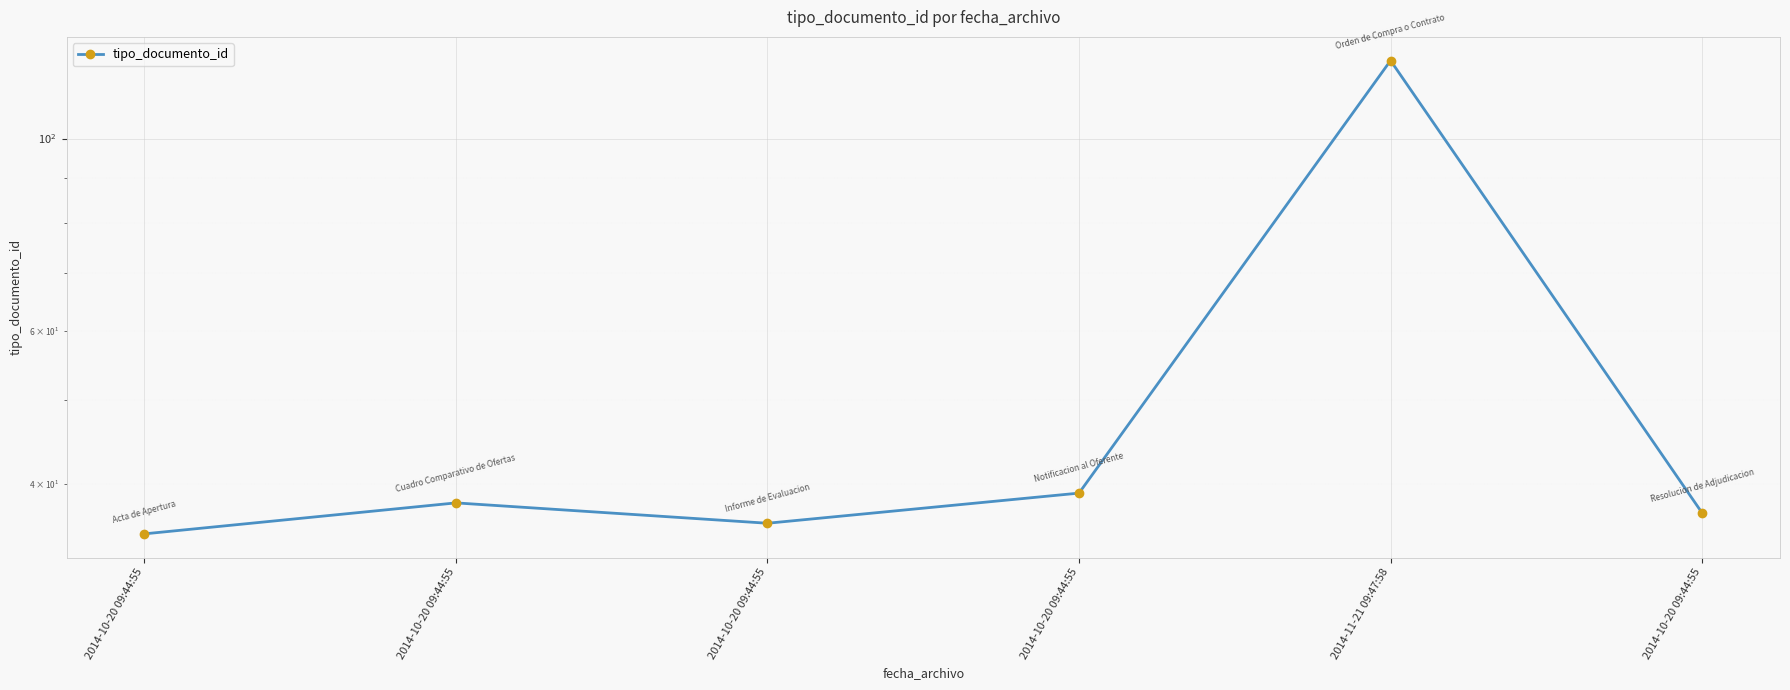

Which has a higher value, 2014-10-20 09:44:55 or 2014-10-20 09:44:55?

2014-10-20 09:44:55